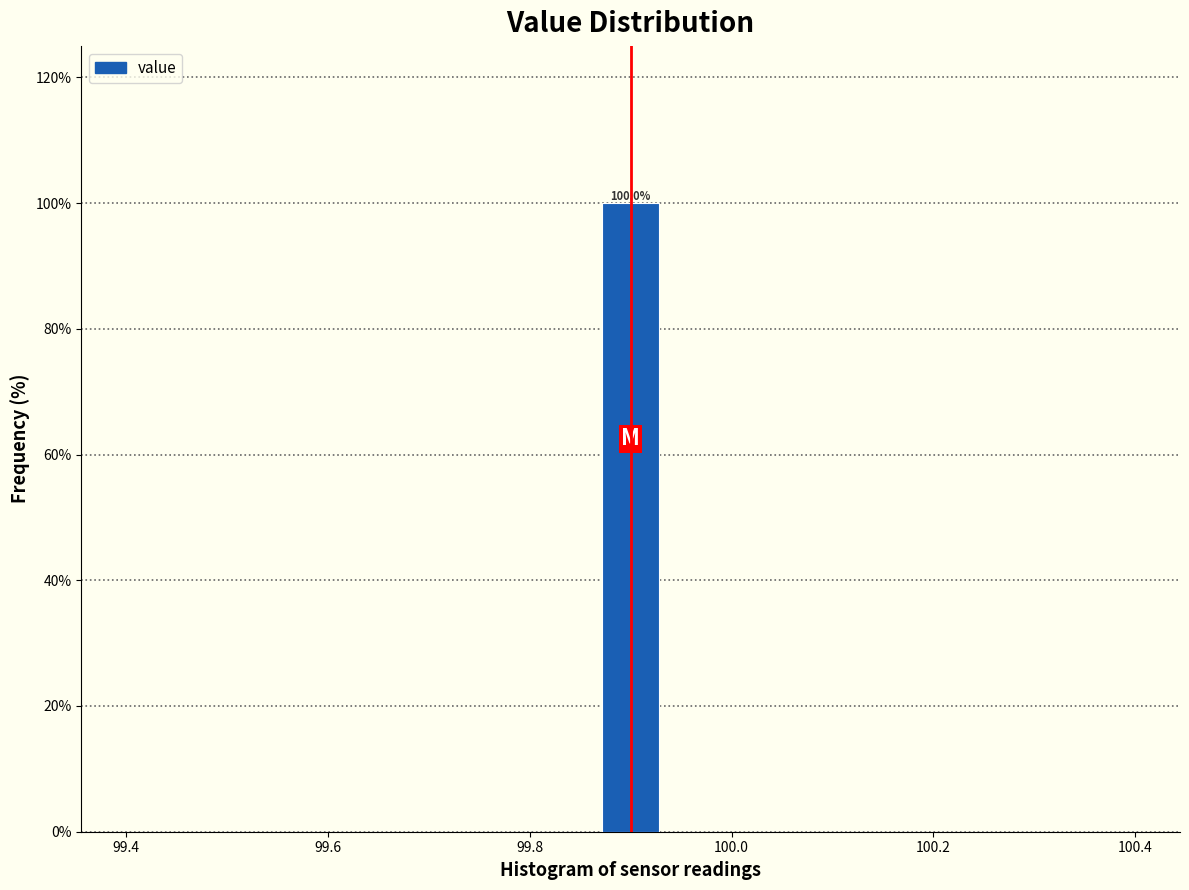

Around what value on the x-axis is the tallest bar? Give the approximate position of its centre, as read against the axis.

99.90